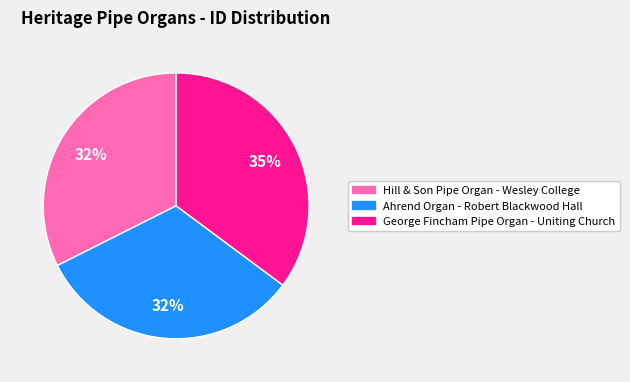

True or false: George Fincham Pipe Organ - Uniting Church accounts for 23% of the total.

False